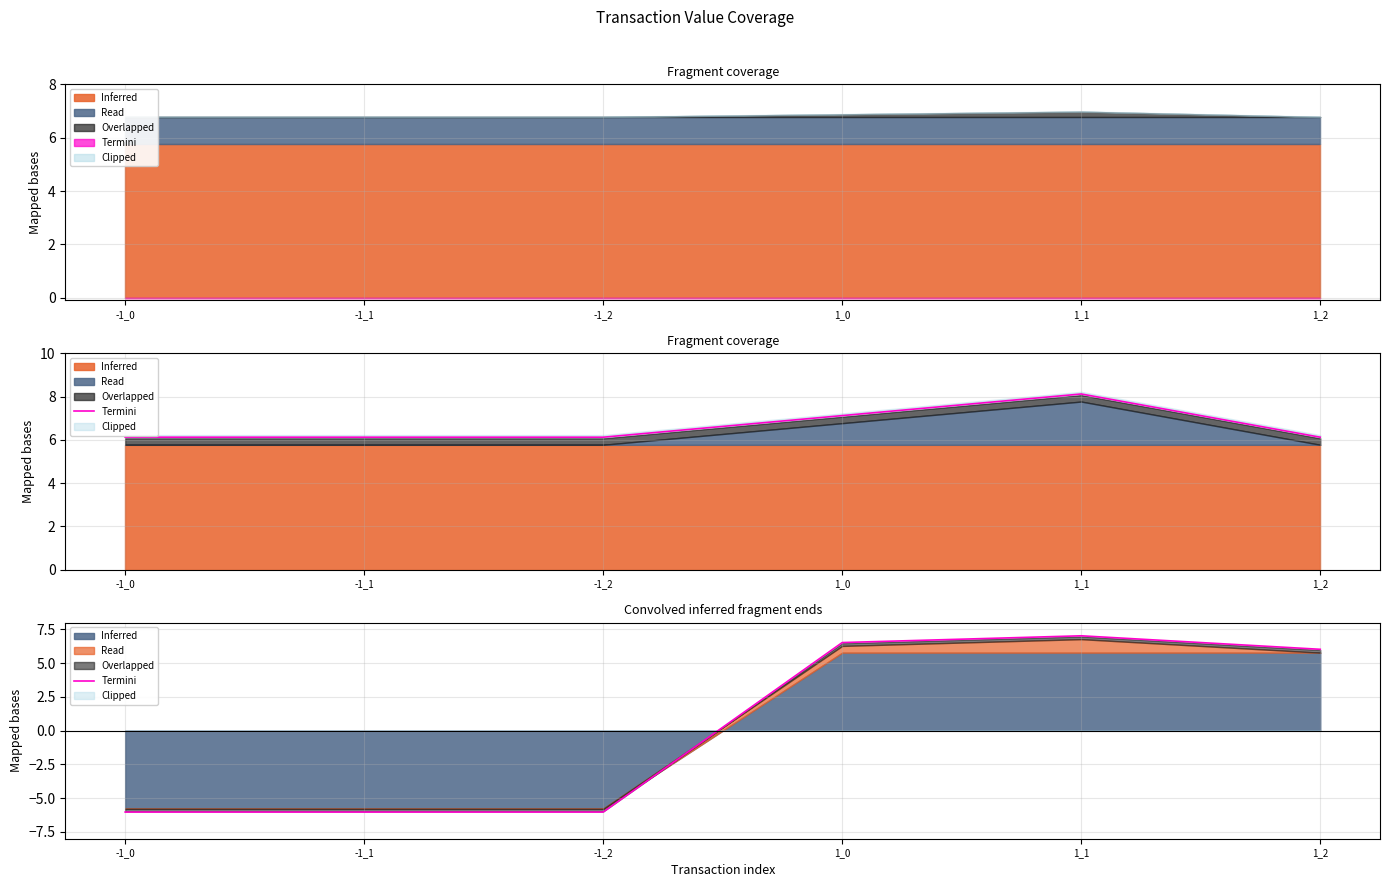

Rank the categories by value from highest to lowest.

1_1, 1_0, 1_2, -1_0, -1_1, -1_2